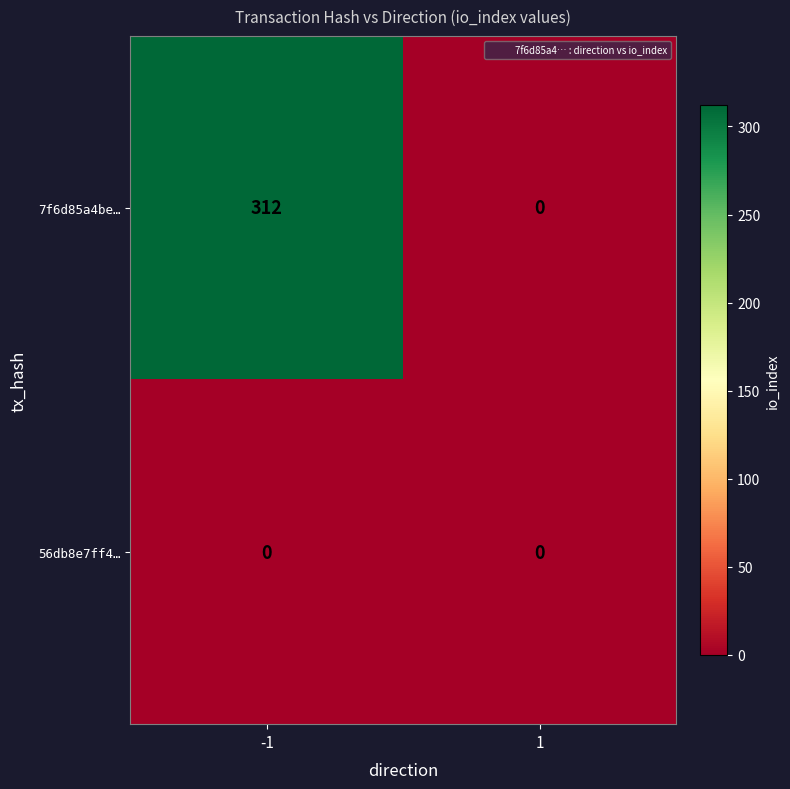

What is the spread (max minus min) of values at -1?

312